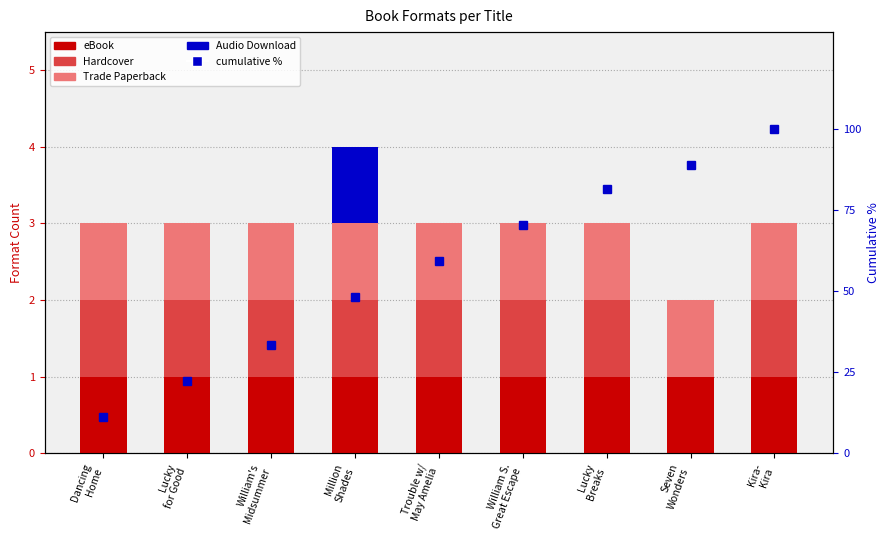

Is it true that Hardcover equals 0.3 at Lucky
for Good?

False